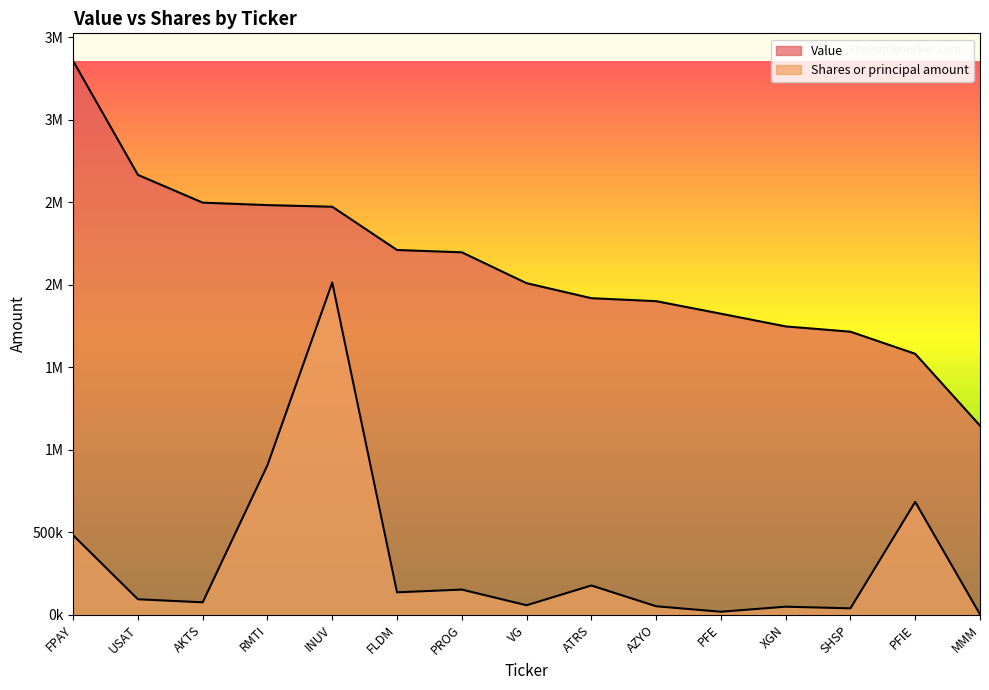

Where is Shares or principal amount nearest to the value 1007709?

RMTI